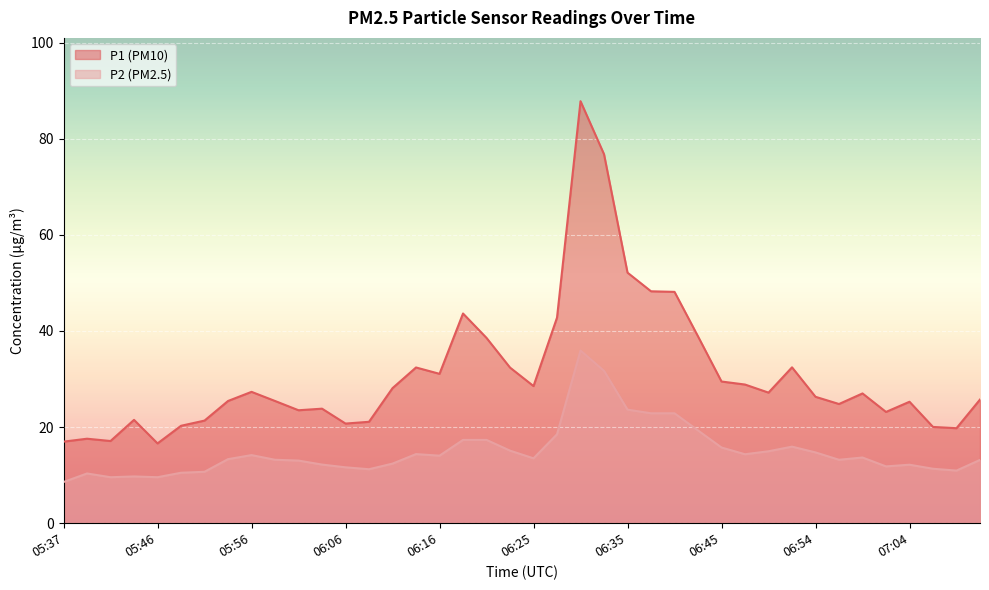

True or false: P1 and P2 intersect in this chart.

False